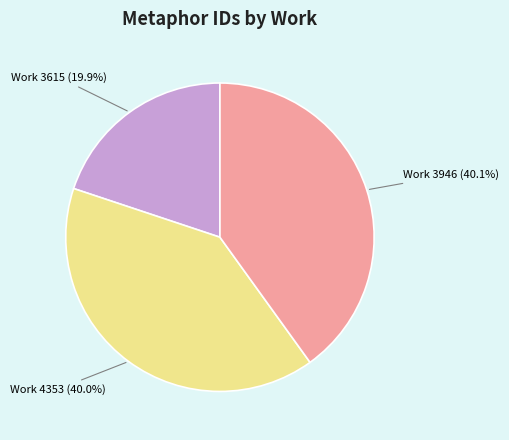

How much of the chart is everything except Work 4353 (40.0%)?

60.0%